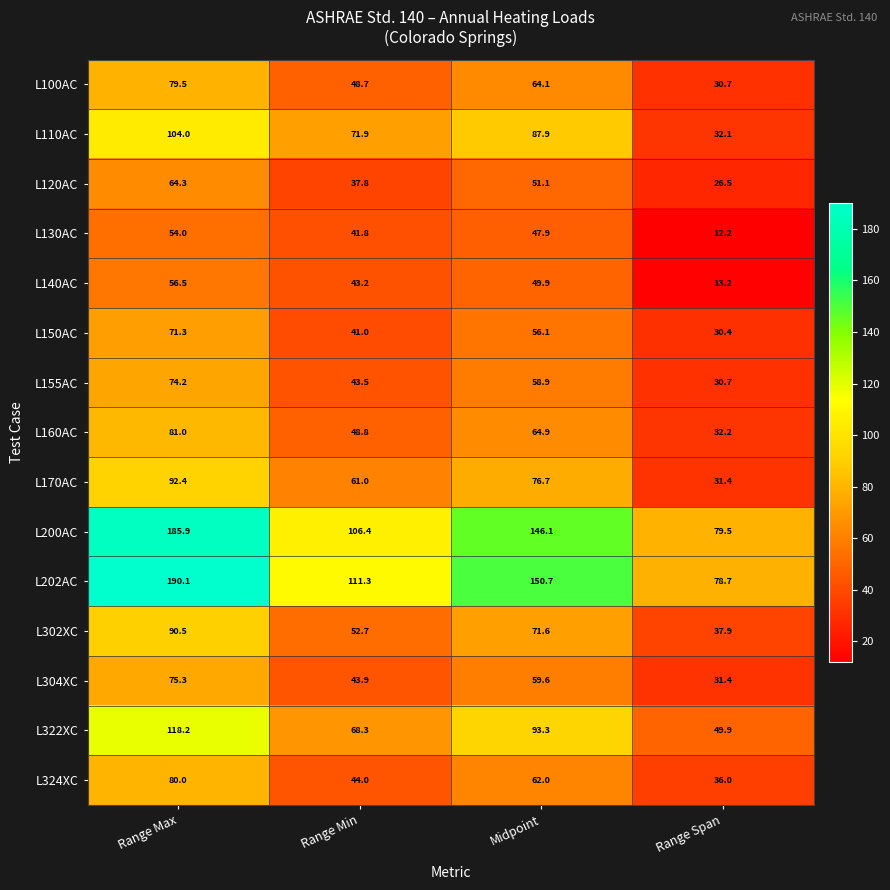

At how many categories does at least one series exceed 127?

2